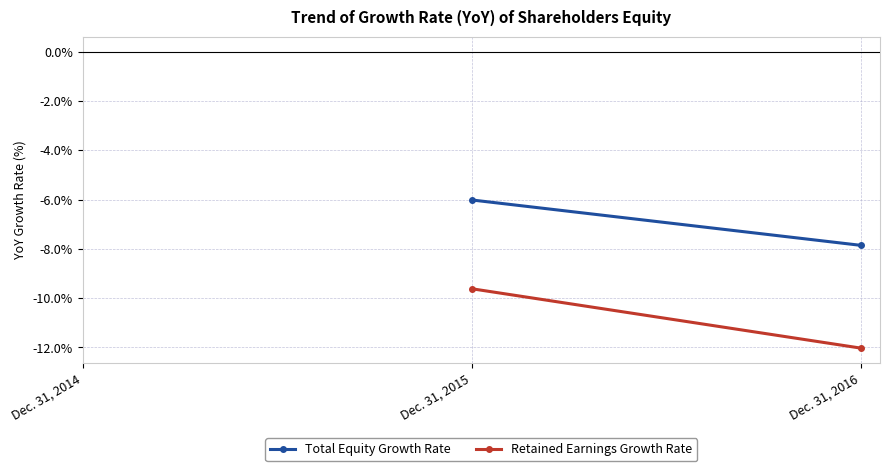

What is the value of the Retained Earnings Growth Rate point at the 2nd from the left?

-12.0